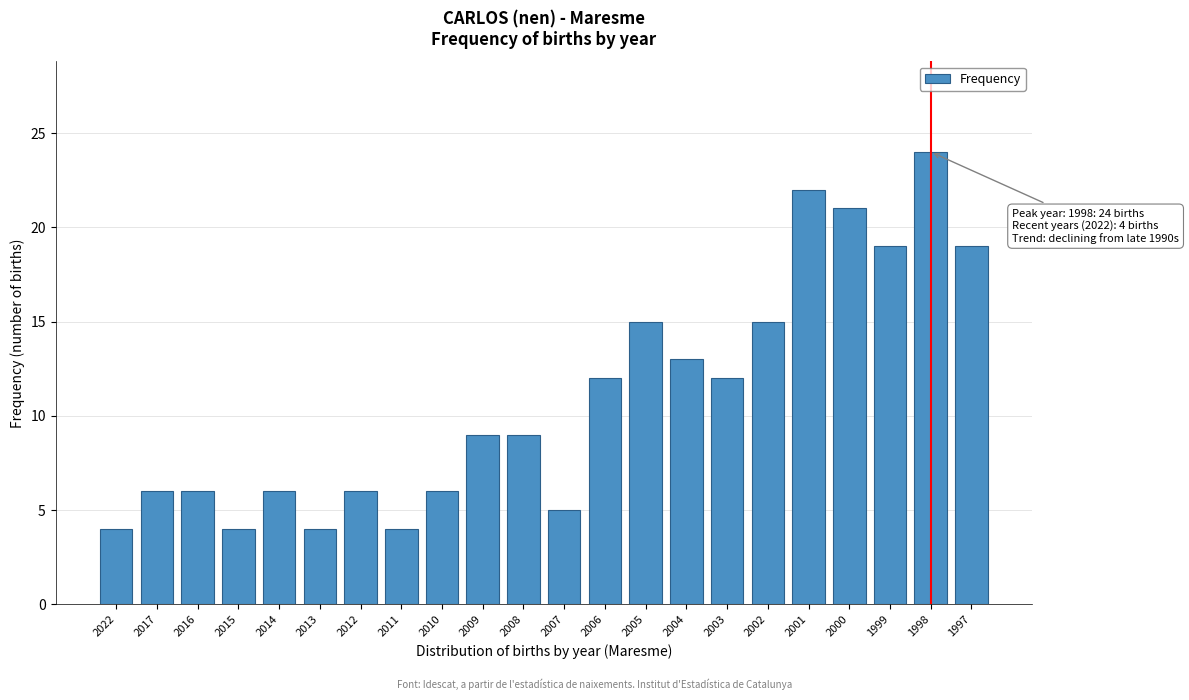

Reading left to right, list all the values displayed in this chart.

4	6	6	4	6	4	6	4	6	9	9	5	12	15	13	12	15	22	21	19	24	19